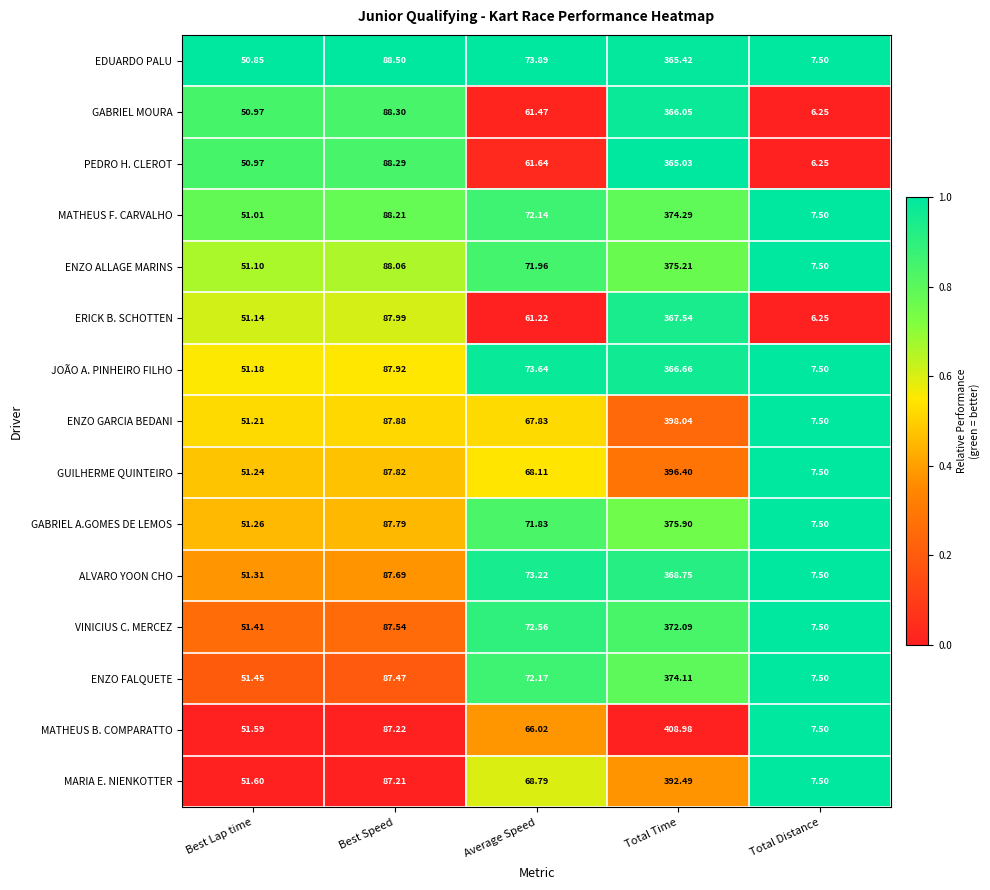

At which label is ERICK B. SCHOTTEN closest to 186?

Best Speed